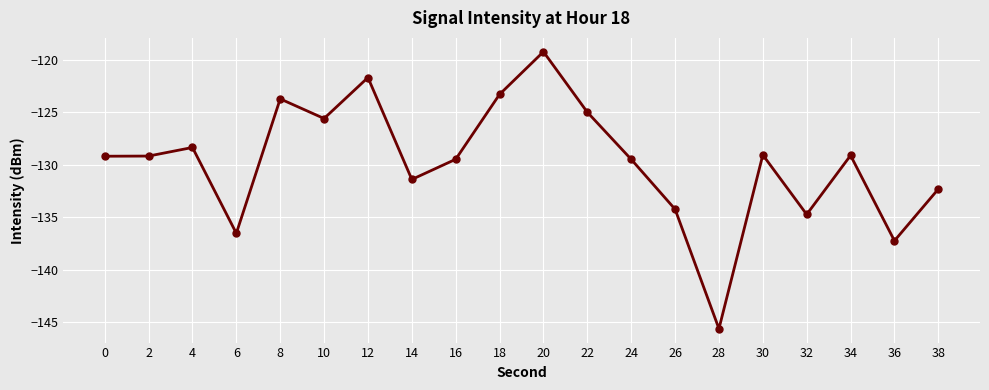

What is the value of the 20th point from the left?

-132.3